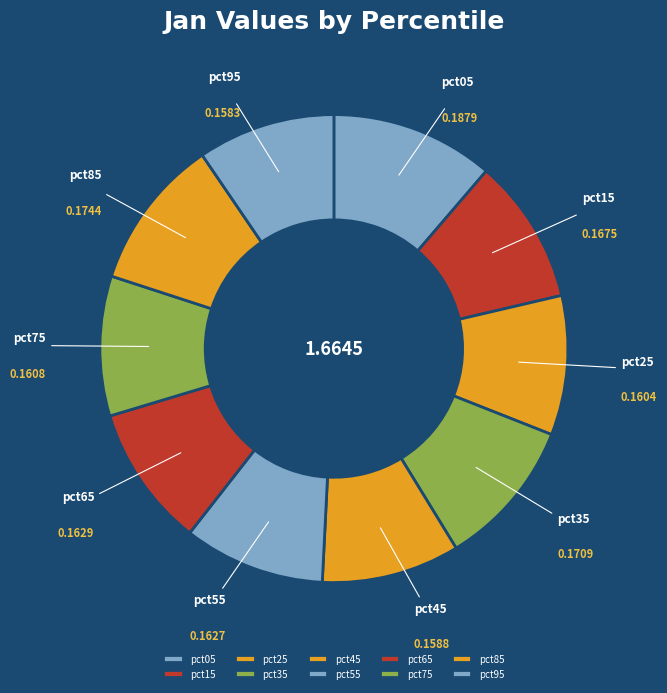

Do pct95 and pct55 together represent more than half of the pie?

No